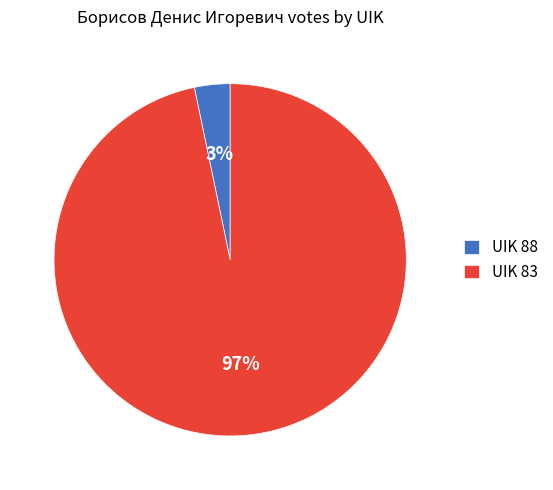

To the nearest percent, what is the average slice percentage?

50%